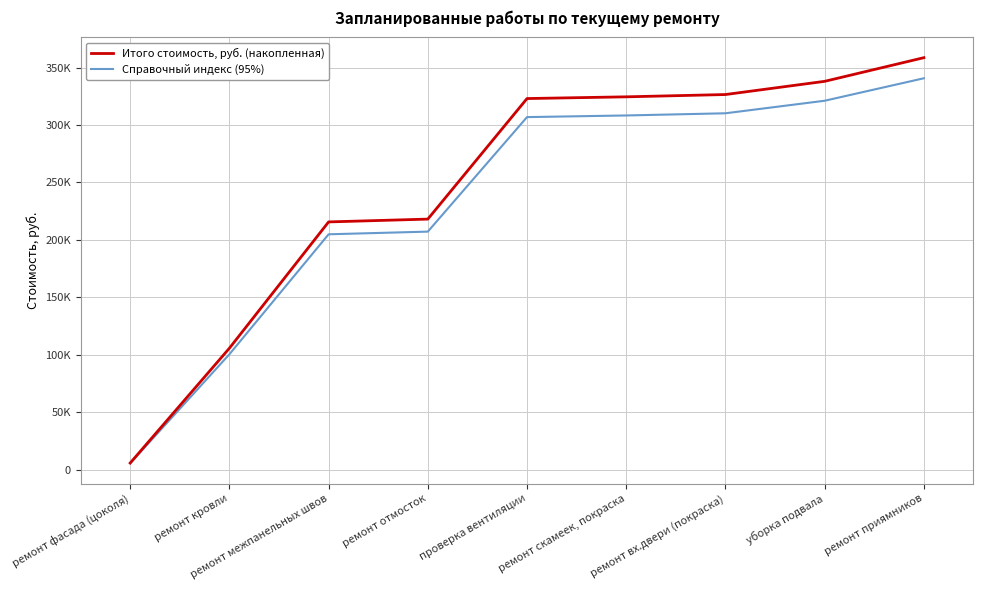

What is the greatest value displayed?

358699.0